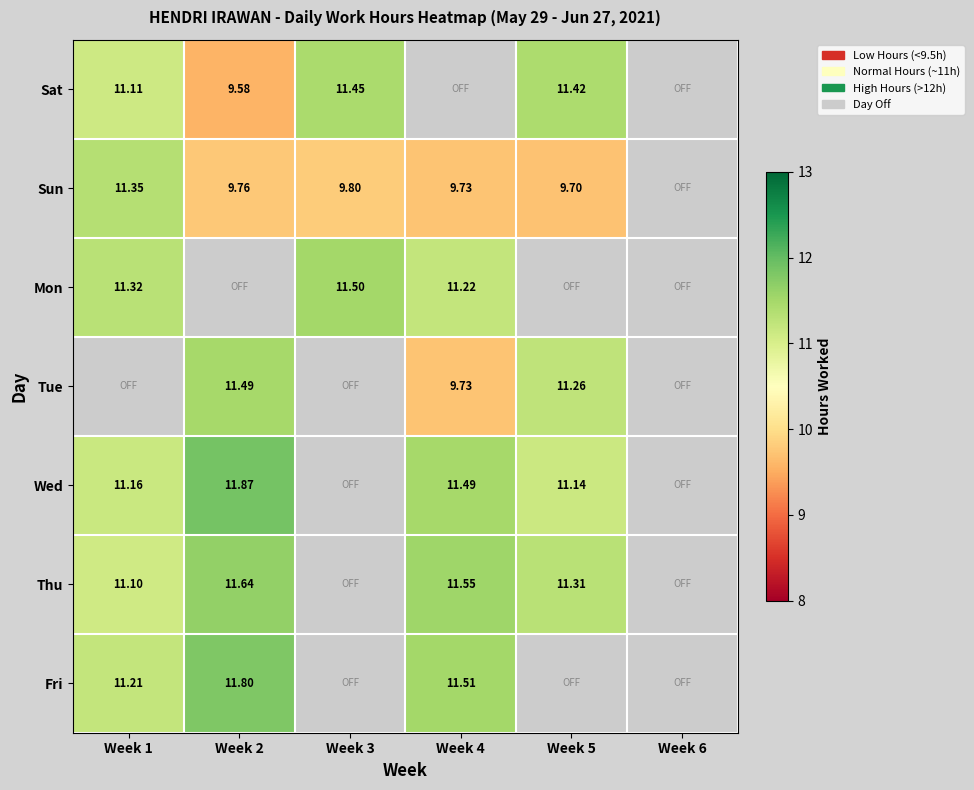

Is the value of Mon at Week 3 greater than the value of Sun at Week 5?

Yes